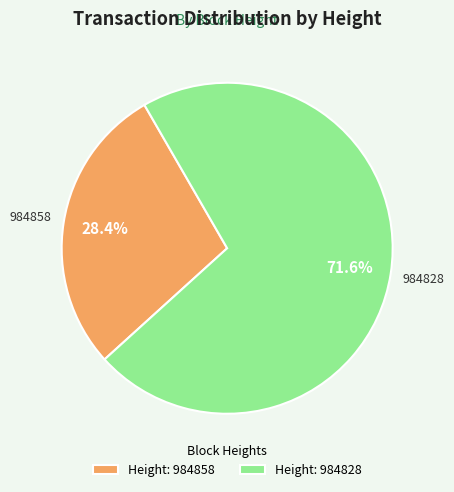

Does any single category account for the majority?

Yes